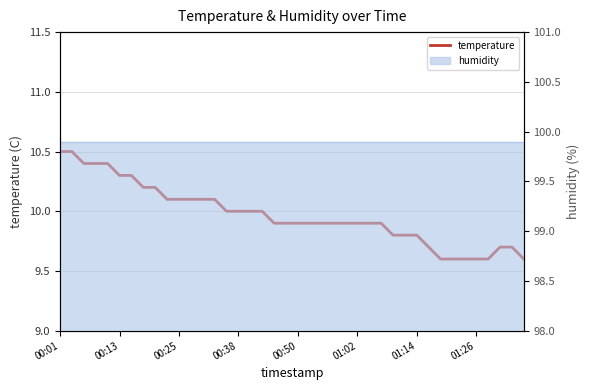

What position from the left is 01:14?

31